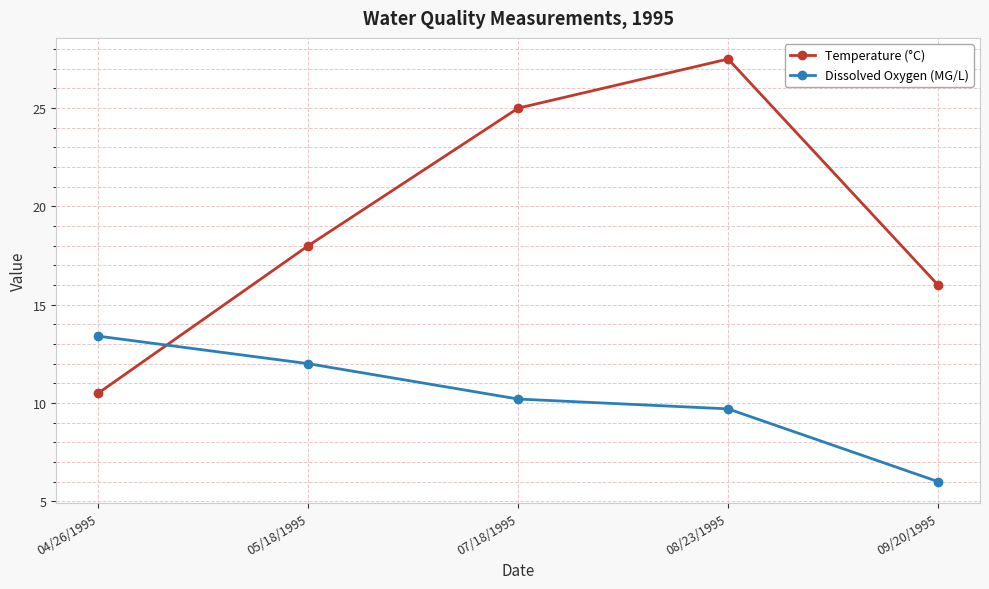

What is the lowest value of the Dissolved Oxygen (MG/L) series?

6.0